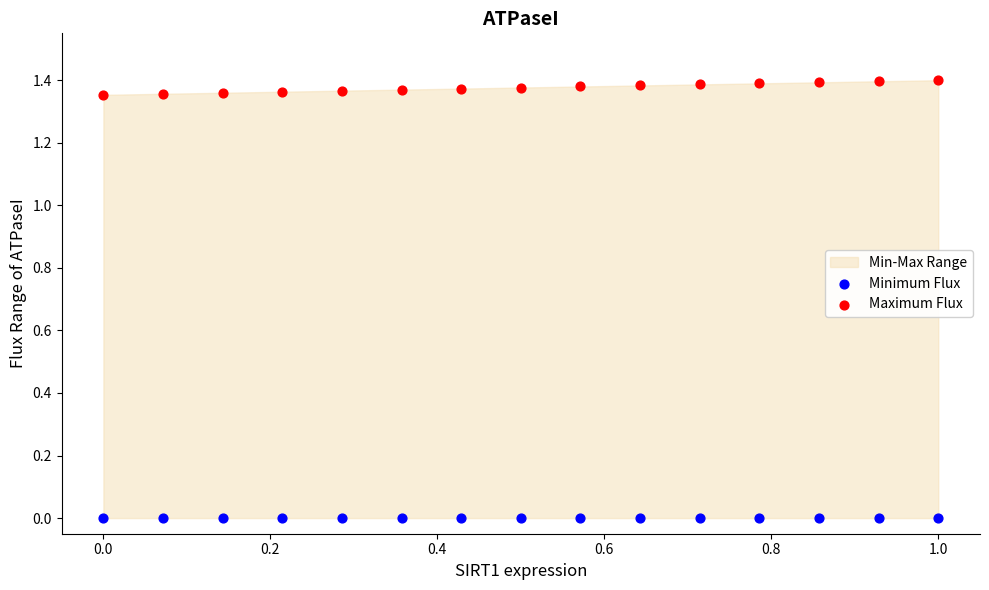

Which series contains the lowest Y value?

Minimum Flux